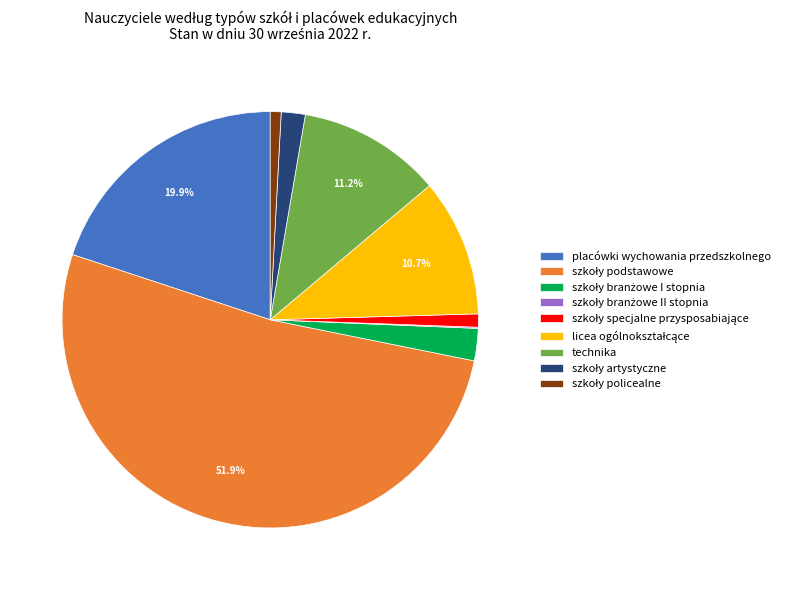

Is there a majority slice in this chart?

Yes